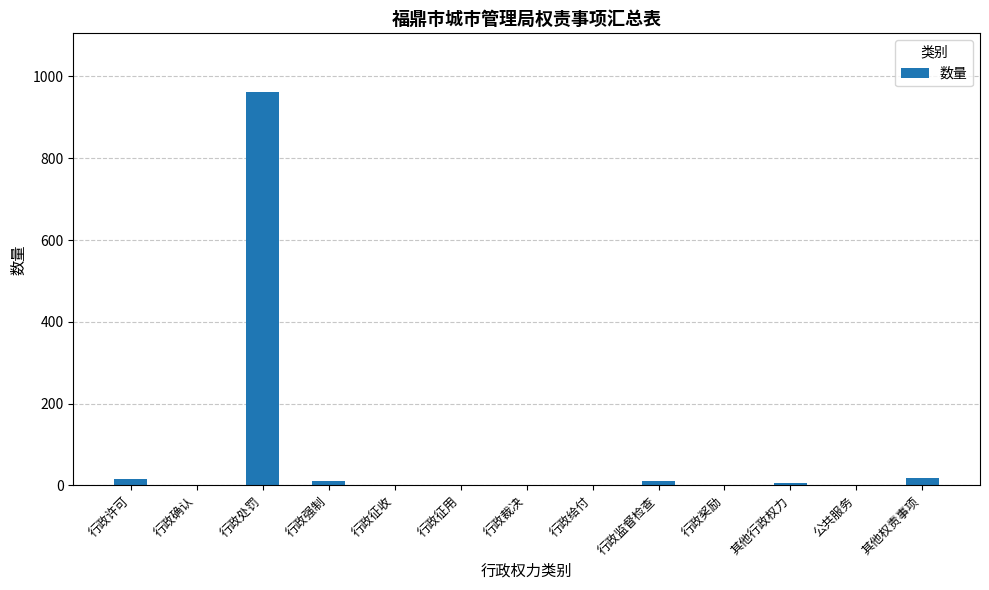

What is the change in value from 行政确认 to 其他行政权力?

+5